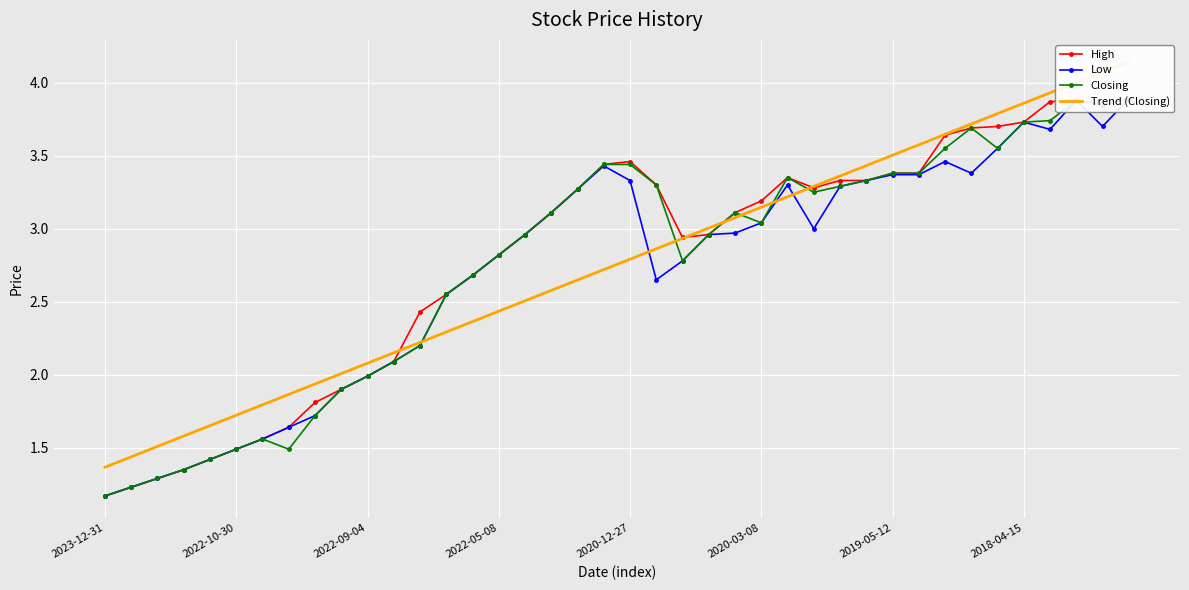

At which label does Closing reach its minimum?

2023-12-31